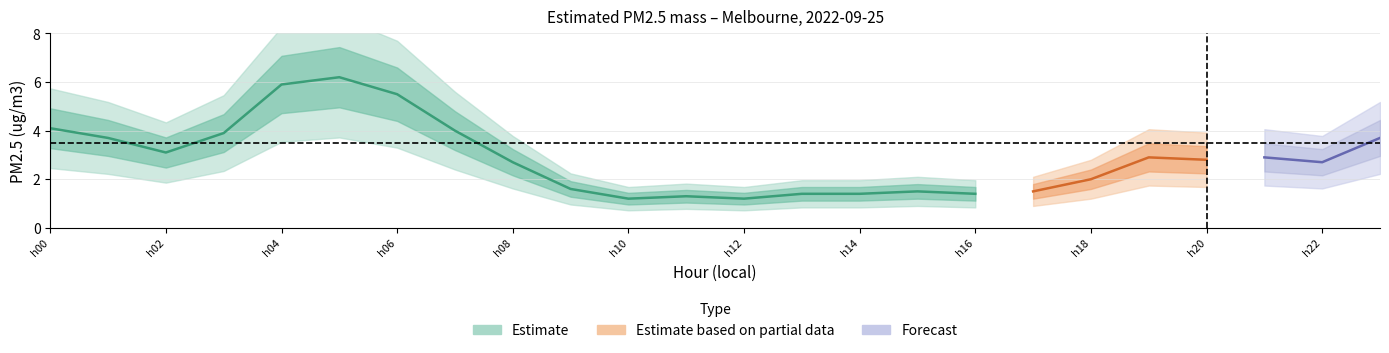

True or false: the data shows 0.5 at 14.

False